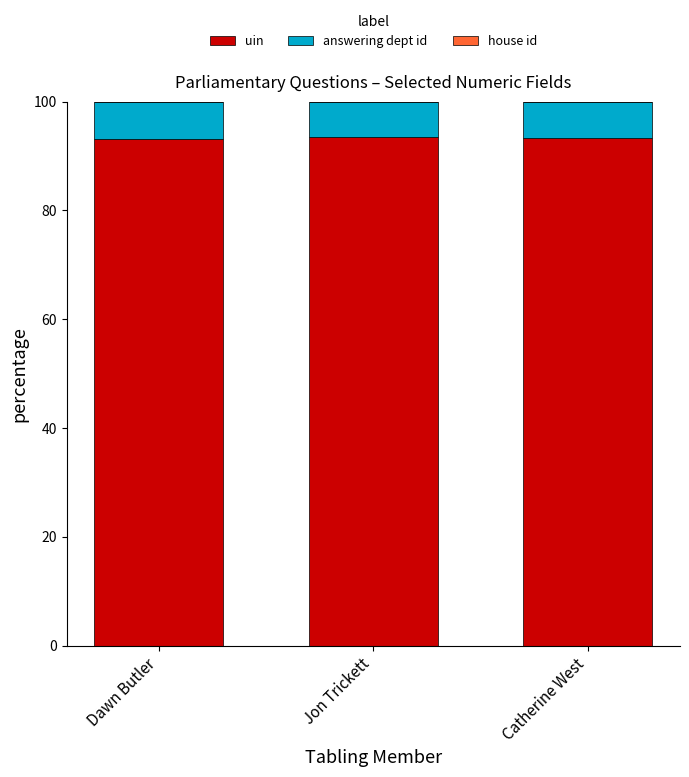

Is it true that uin equals 38.1 at Catherine West?

False